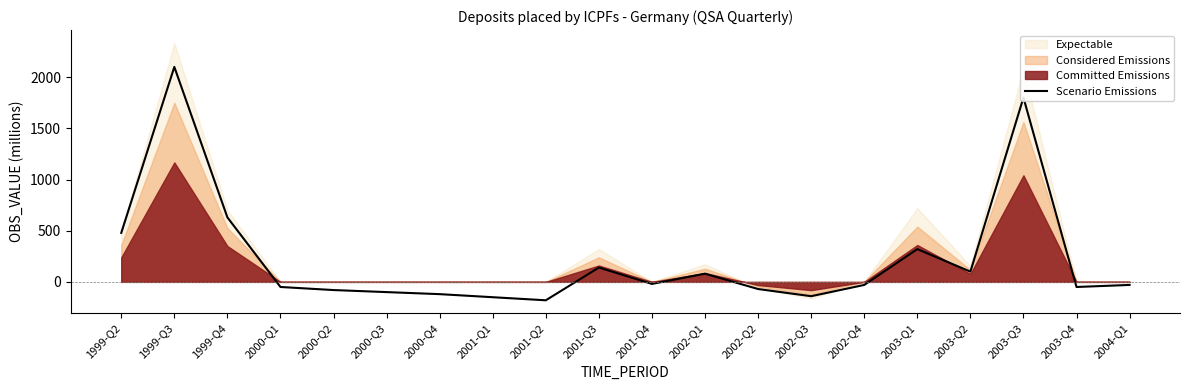

What is the value of the 9th point from the left?

-180